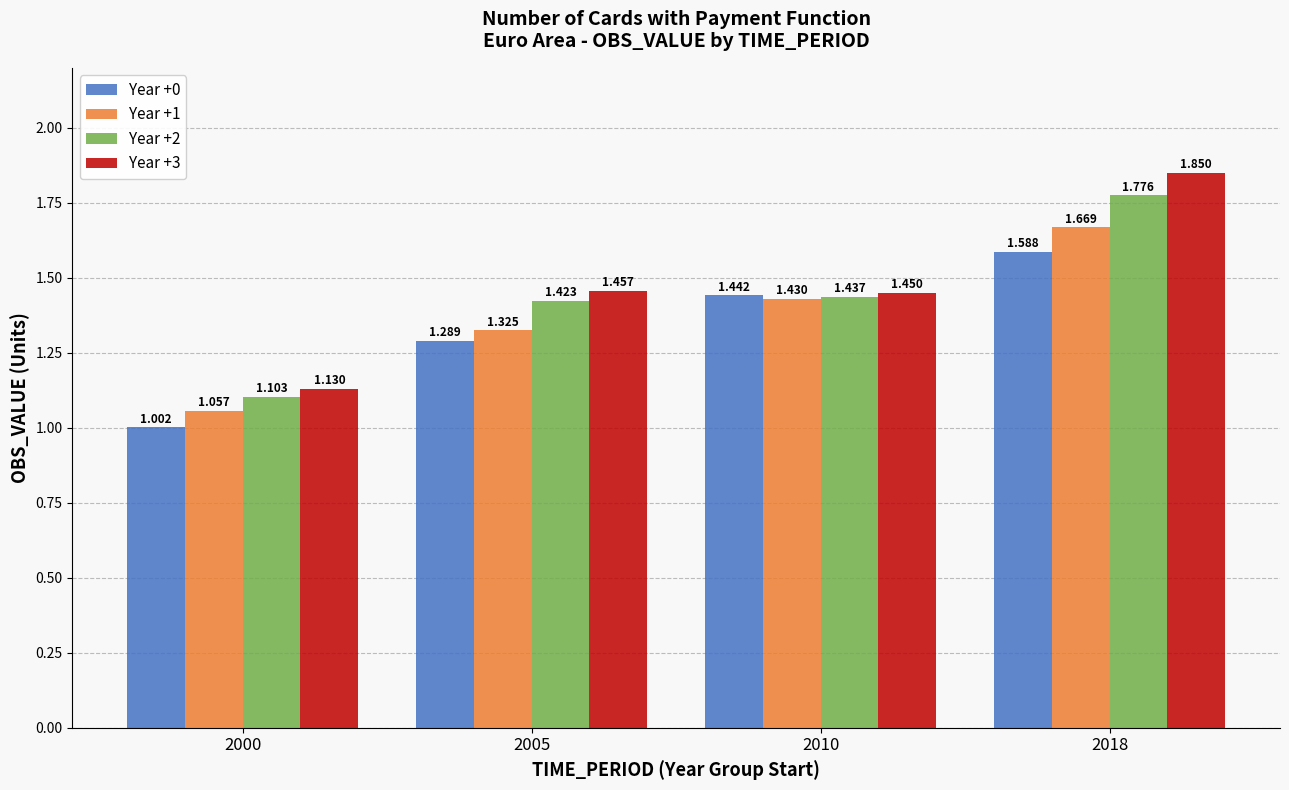

Count the number of categories in the chart.

4